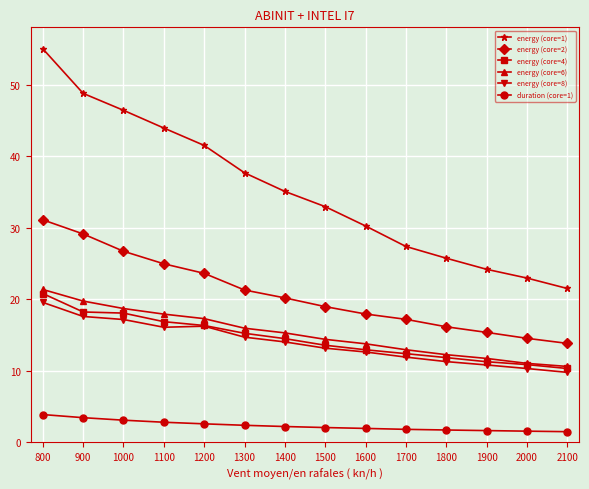

What is the value of the energy (core=2) point at the 14th from the left?

13.8